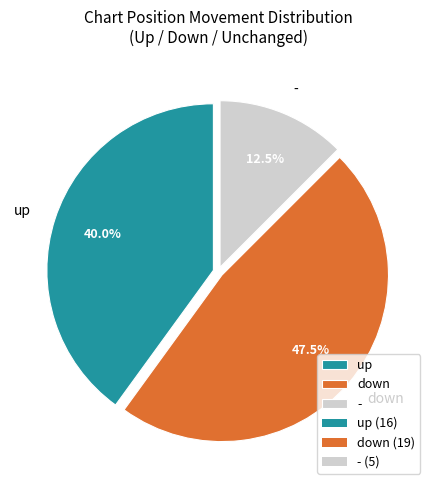

Rank the categories by value from highest to lowest.

down, up, -